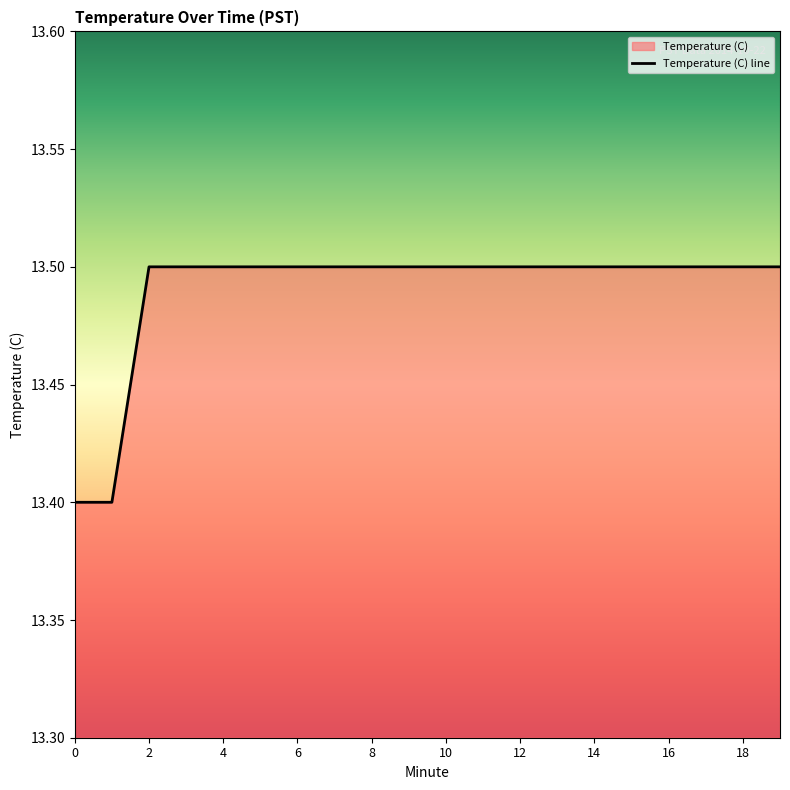

What is the approximate value at 13?

13.5